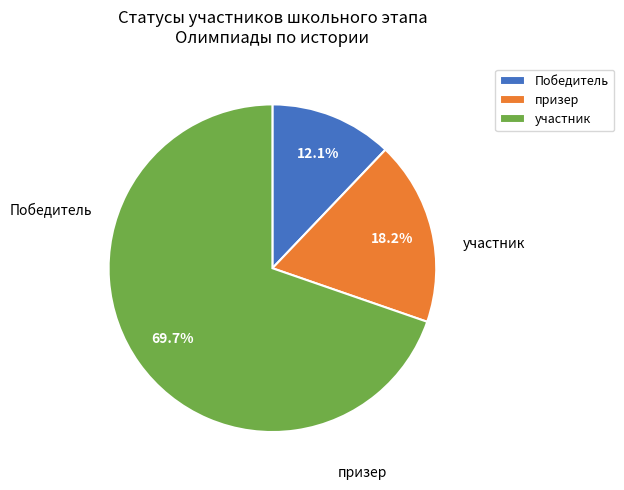

Between участник and Победитель, which is larger?

участник